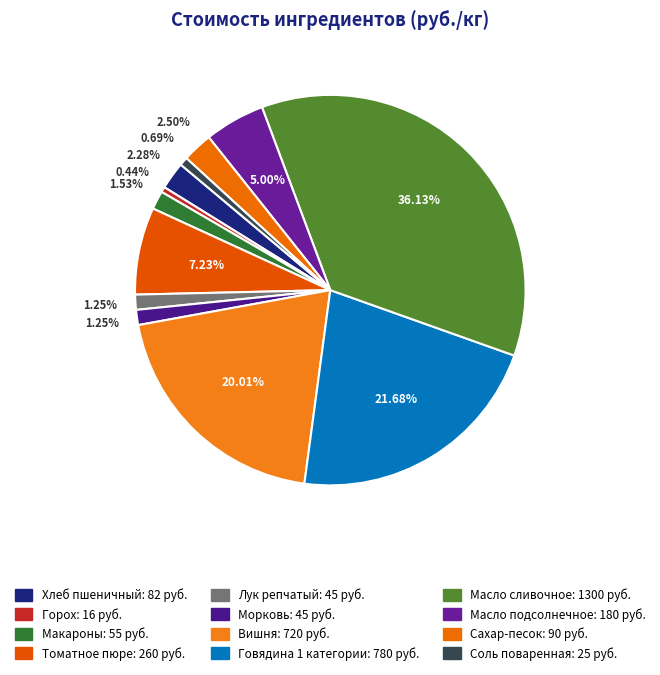

Count the number of slices in the pie.

12